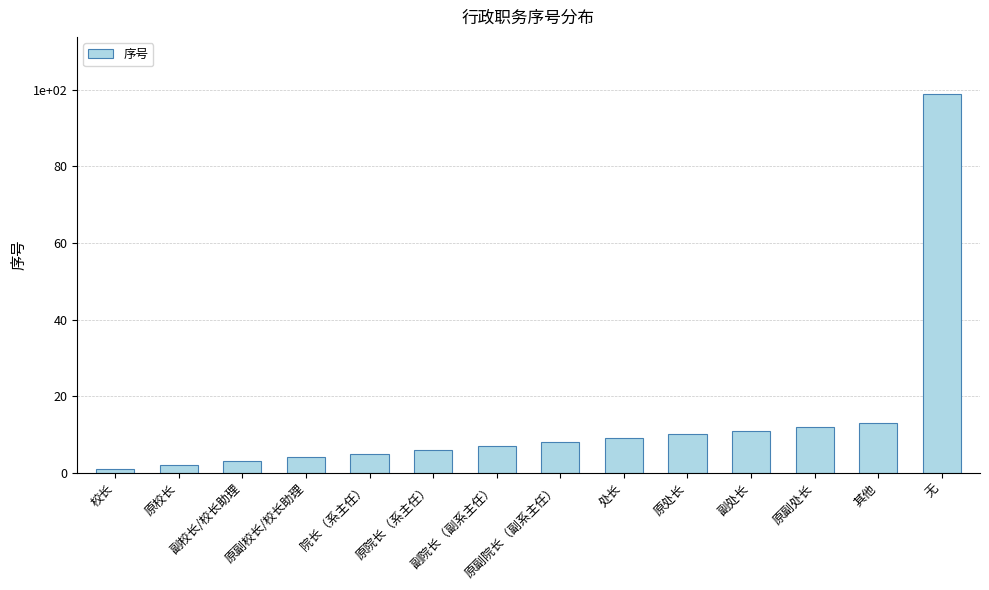

What is the average value?

14